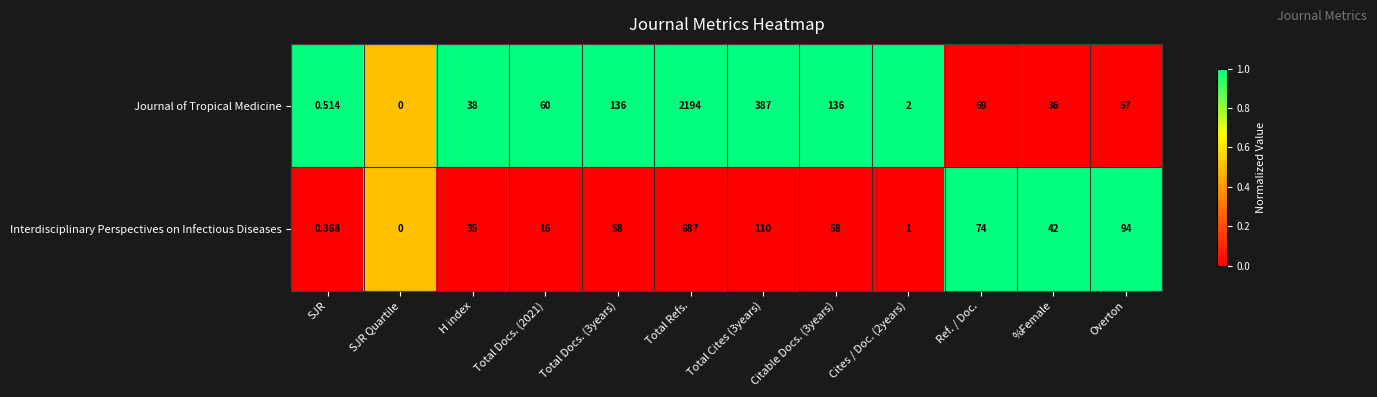

Which label corresponds to the smallest value in the chart?

SJR Quartile